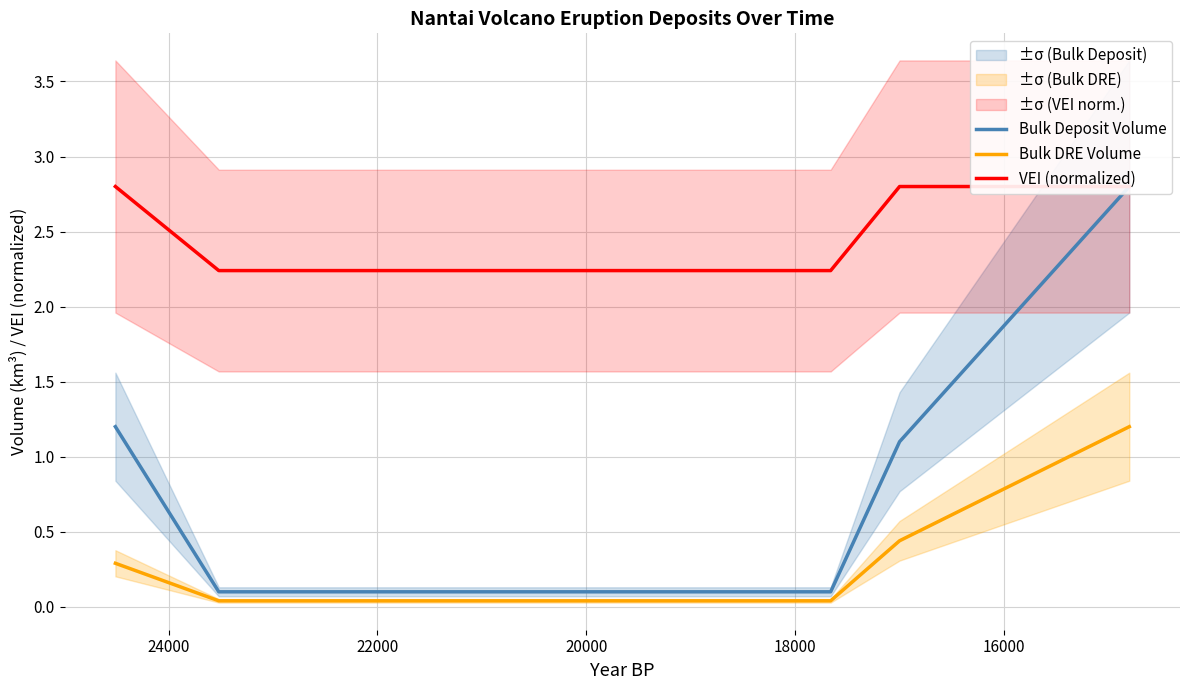

What is the total value across all series at 24000?

2.4